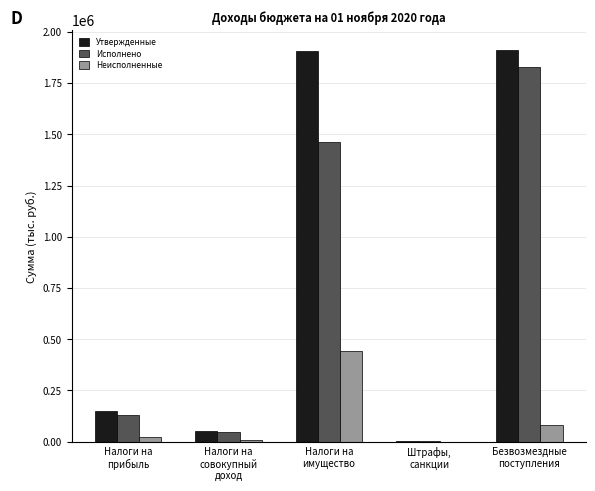

What is the maximum value for Утвержденные?

1912024.0